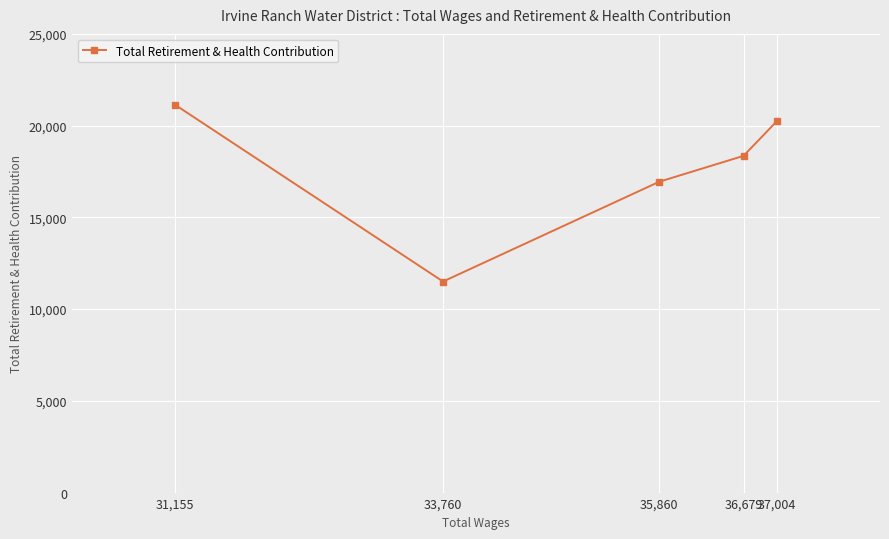

List the labels in order of value, largest first.

31,155, 37,004, 36,679, 35,860, 33,760